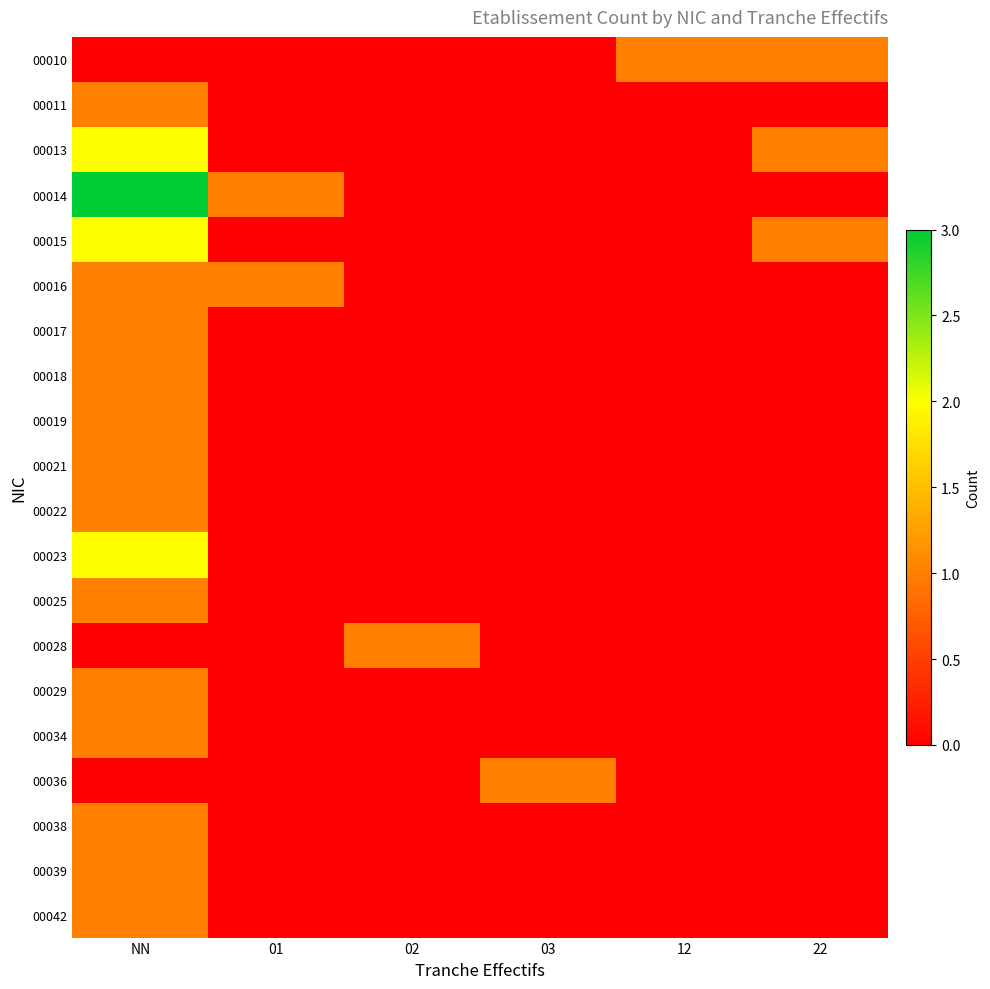

What is the difference between the highest and lowest values at 01?

1